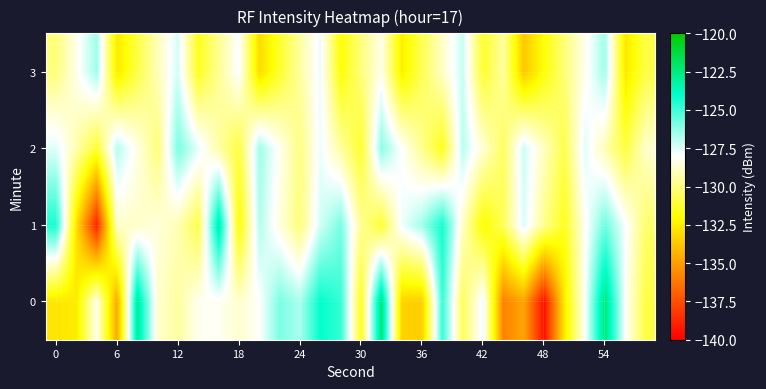

What is the maximum value shown in the chart?

-122.3